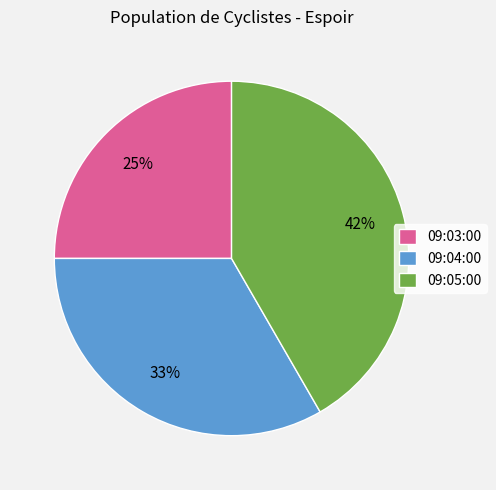

Approximately how many times larger is the value at 09:04:00 compared to 09:05:00?

0.8